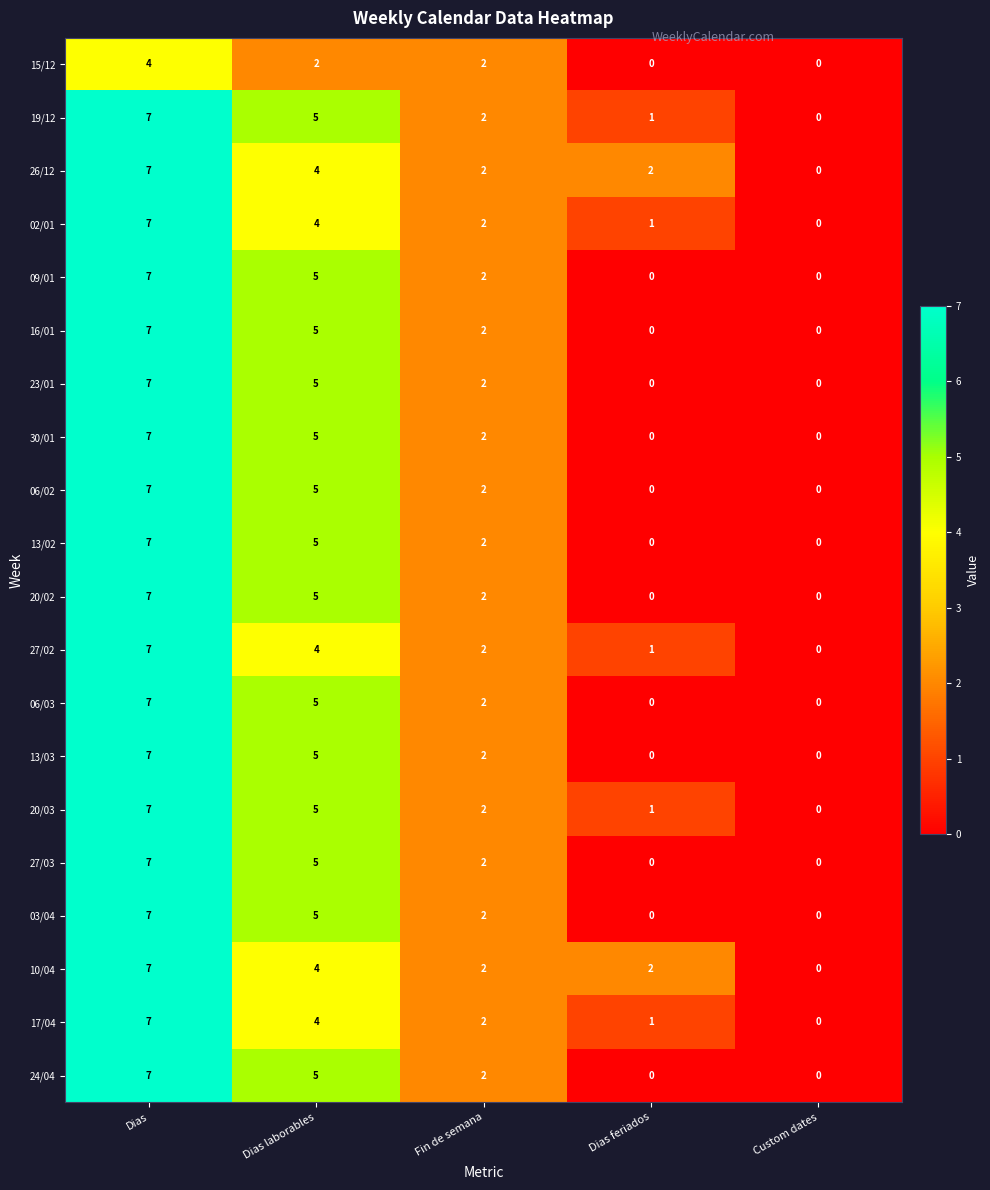

What is the difference between the 06/02 values at Dias and Fin de semana?

5